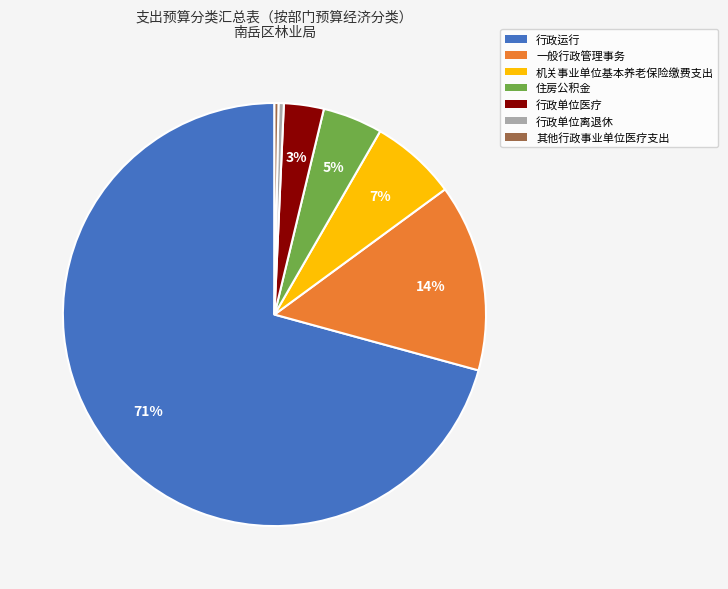

To the nearest percent, what is the combined percentage of 一般行政管理事务 and 住房公积金?

19%